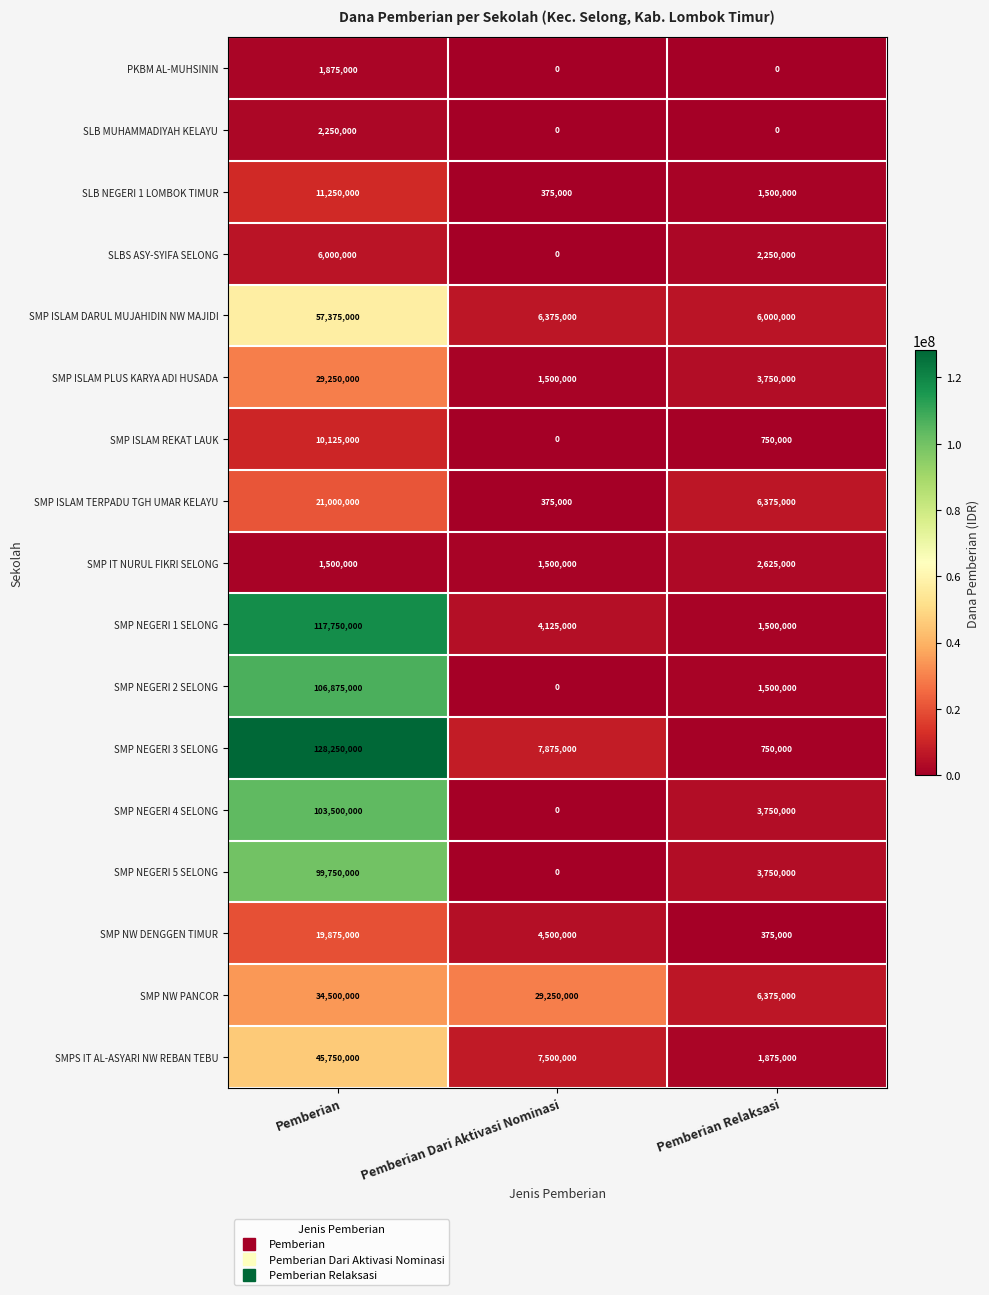

The SMP NW PANCOR series shows 29250000 at Pemberian Dari Aktivasi Nominasi. True or false?

True